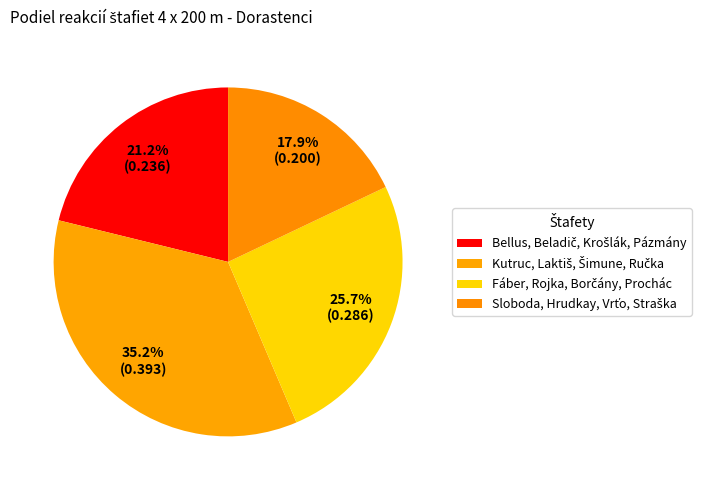

Which category has the smallest portion of the pie?

Sloboda, Hrudkay, Vrťo, Straška